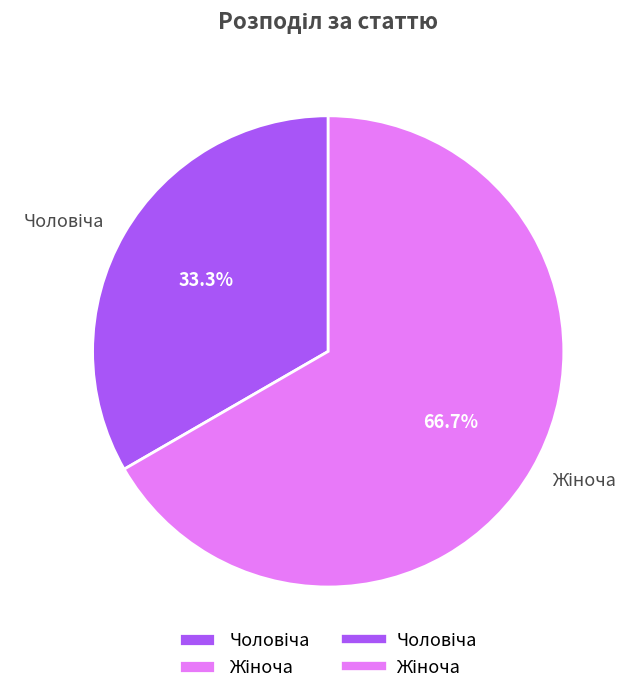

Does any single category account for the majority?

Yes